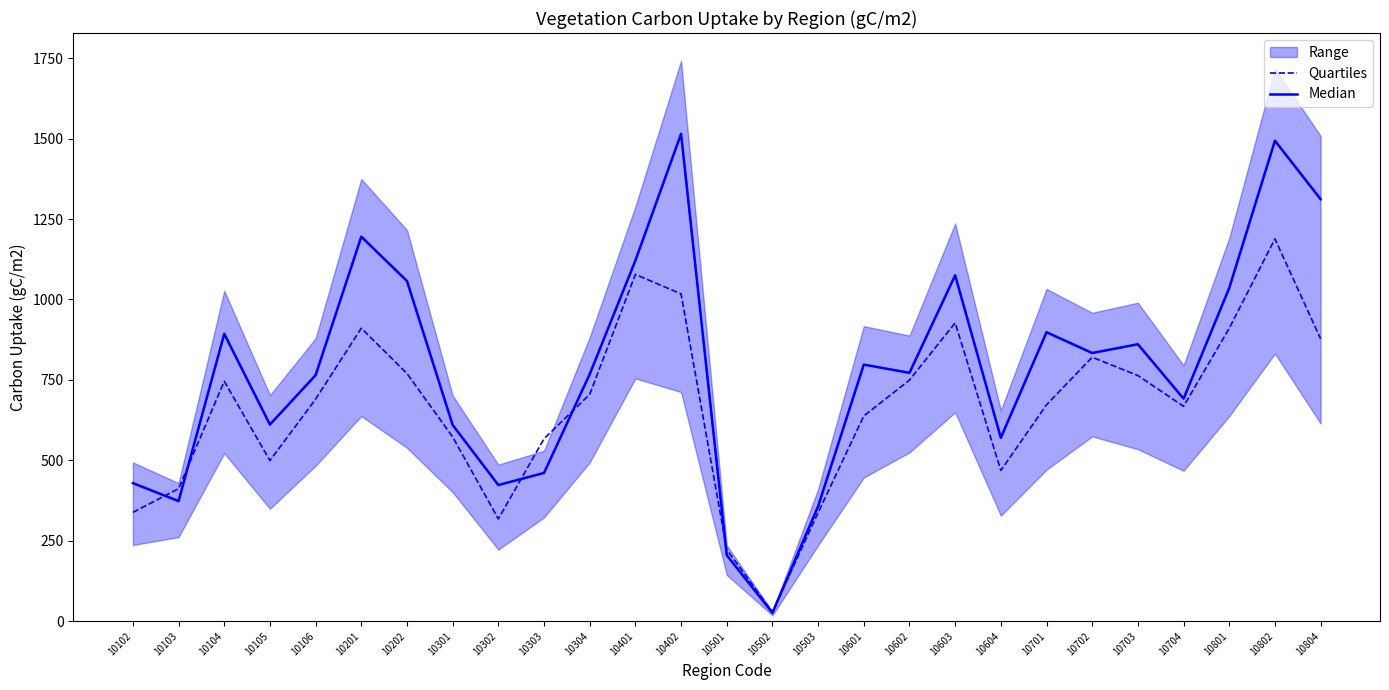

Rank the categories by Quartiles value from highest to lowest.

10802, 10401, 10402, 10603, 10201, 10801, 10804, 10702, 10202, 10703, 10602, 10104, 10304, 10106, 10701, 10704, 10601, 10301, 10303, 10105, 10604, 10103, 10102, 10503, 10302, 10501, 10502